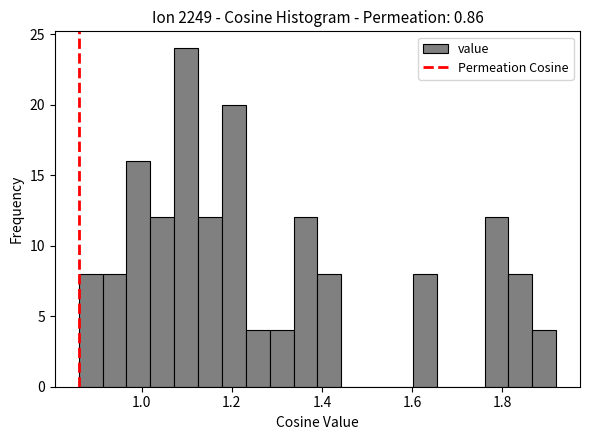

Around what value on the x-axis is the tallest bar? Give the approximate position of its centre, as read against the axis.

1.10